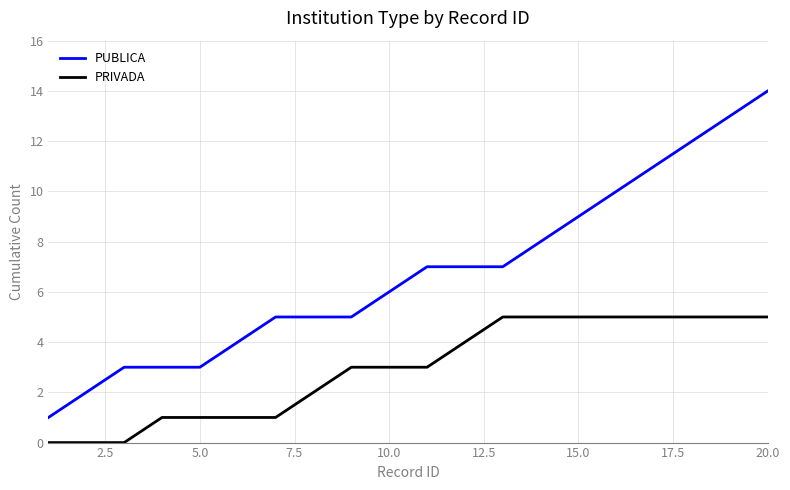

Which series has the largest total across all categories?

PUBLICA